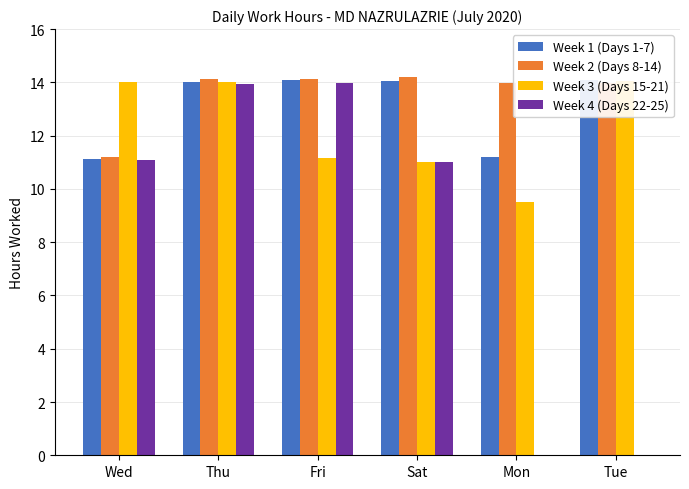

What is the difference between the Week 3 (Days 15-21) values at Thu and Mon?

4.5